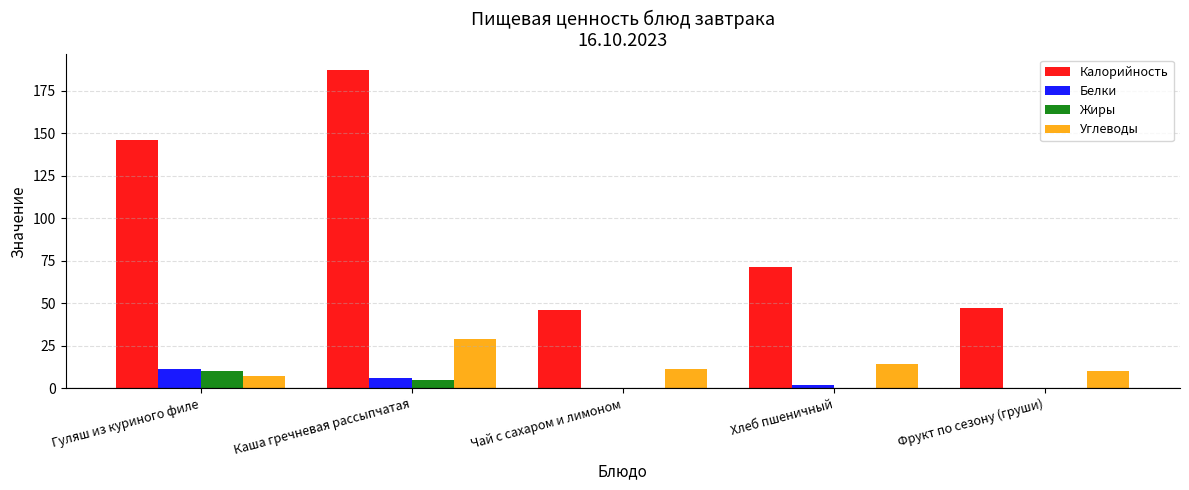

What is the sum of the Жиры values at Каша гречневая рассыпчатая and Фрукт по сезону (груши)?

4.6